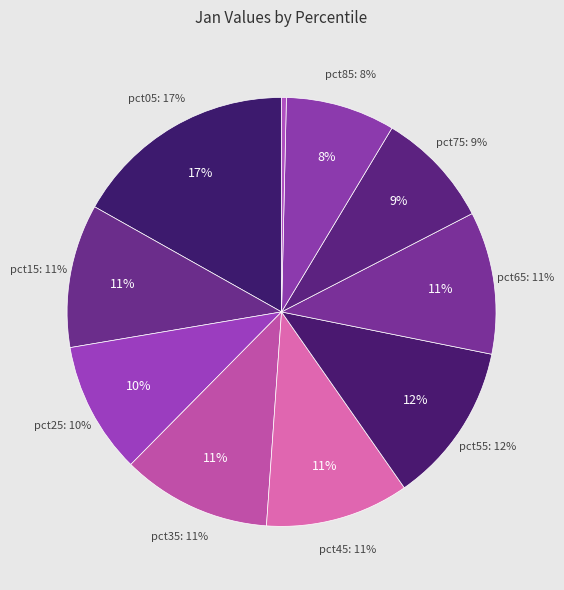

Rank the categories by value from lowest to highest.

pct95, pct85, pct75, pct25, pct65, pct15, pct45, pct35, pct55, pct05